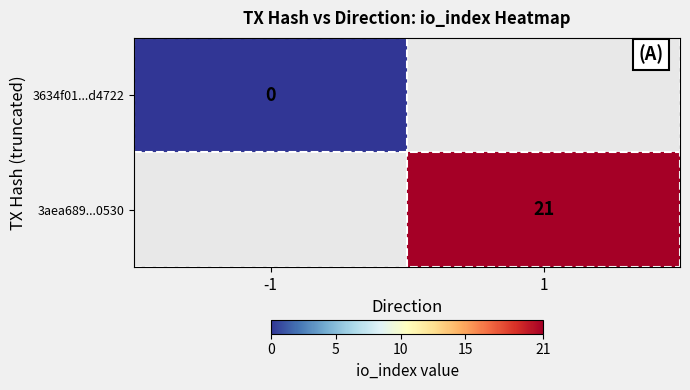

The 3aea689...0530 series shows 21 at 1. True or false?

True